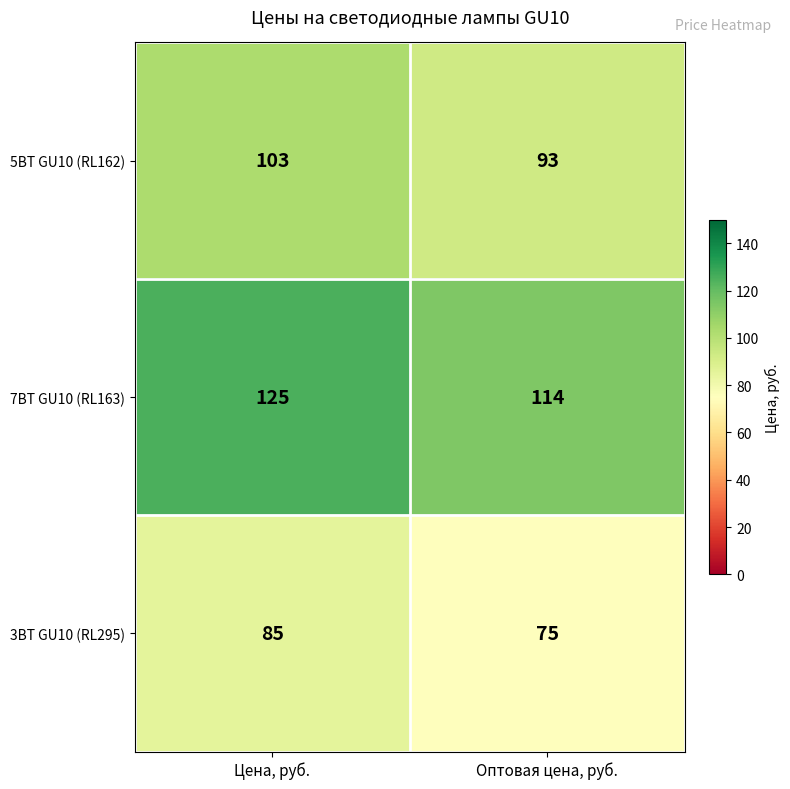

Between Цена, руб. and Оптовая цена, руб., which series saw the biggest shift?

7ВТ GU10 (RL163)